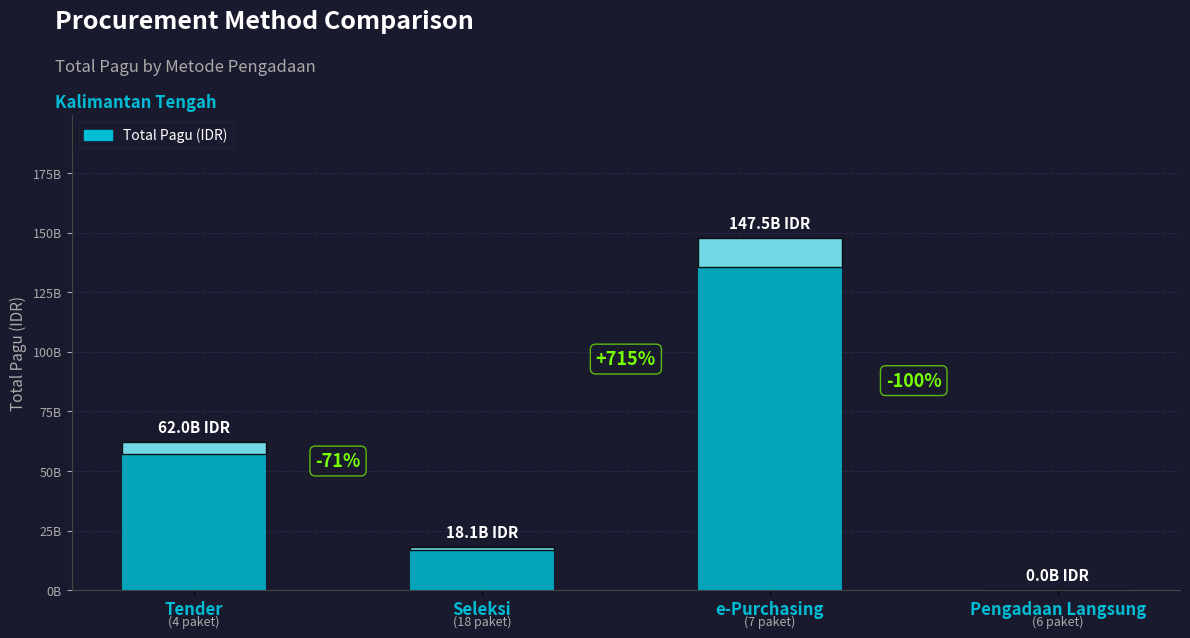

Rank the categories by value from lowest to highest.

Pengadaan Langsung, Seleksi, Tender, e-Purchasing